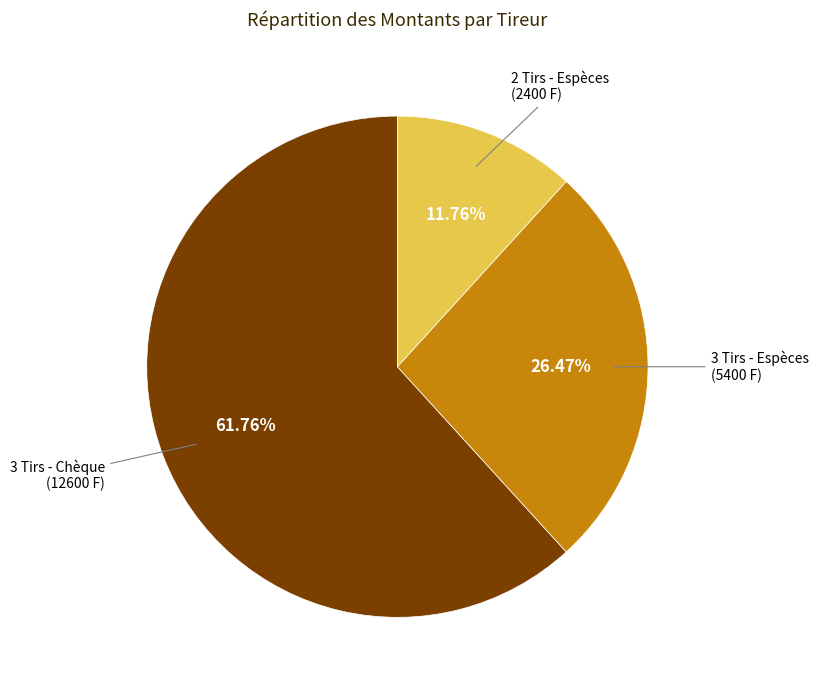

Which category has the biggest portion of the pie?

3 Tirs - Chèque (12600 F)